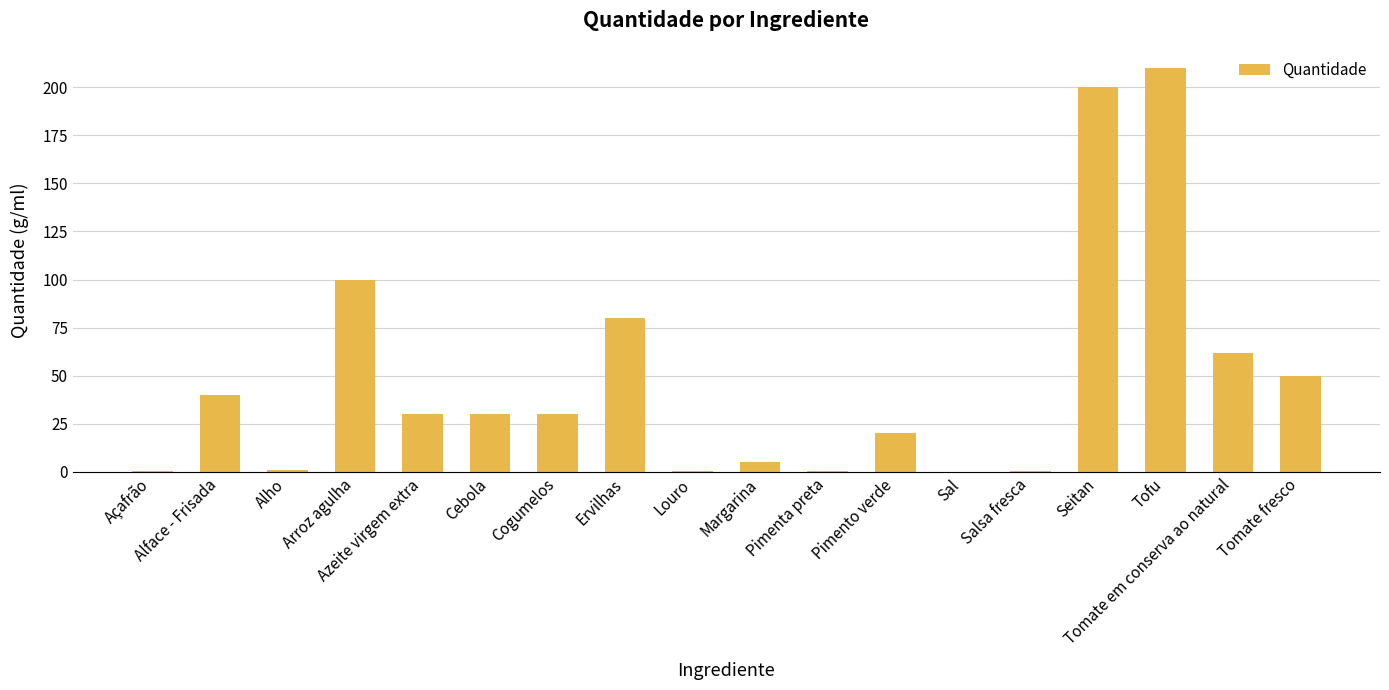

Where does the data first go above 30?

Alface - Frisada